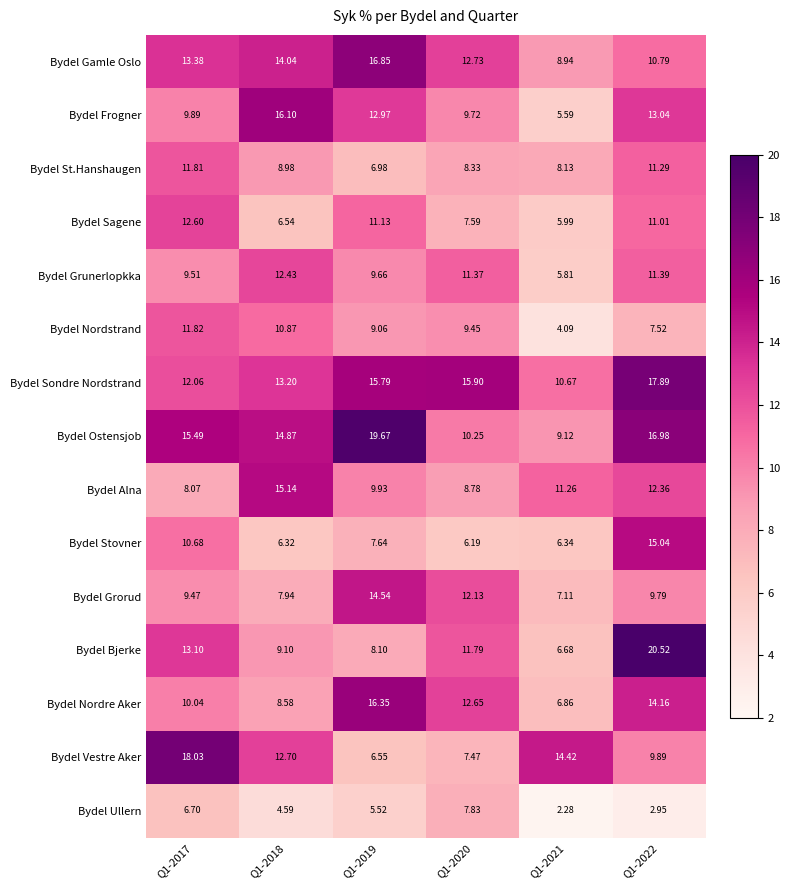

Which series has the largest total across all categories?

Bydel Ostensjob